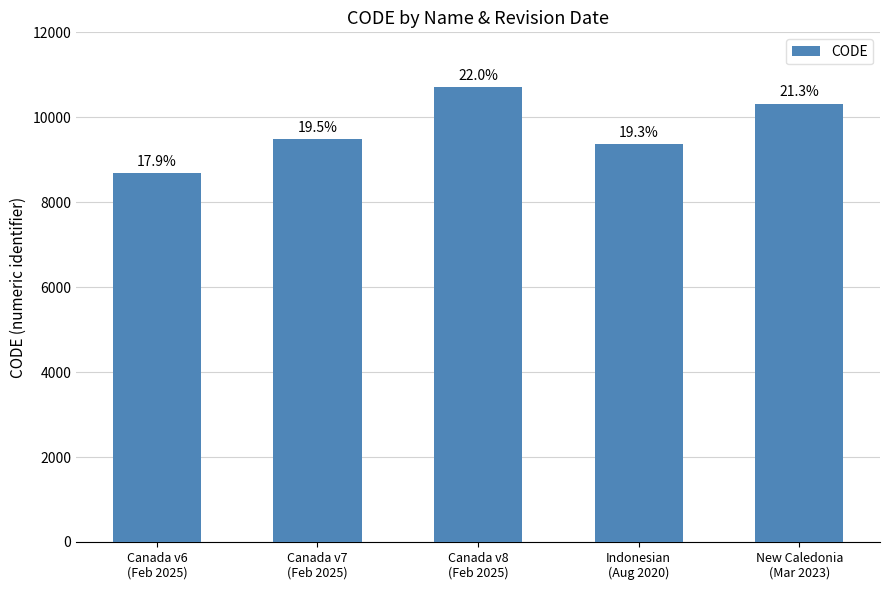

Reading right to left, transcribe all the data shown in this chart.

New Caledonia
(Mar 2023)=10323	Indonesian
(Aug 2020)=9375	Canada v8
(Feb 2025)=10707	Canada v7
(Feb 2025)=9483	Canada v6
(Feb 2025)=8676